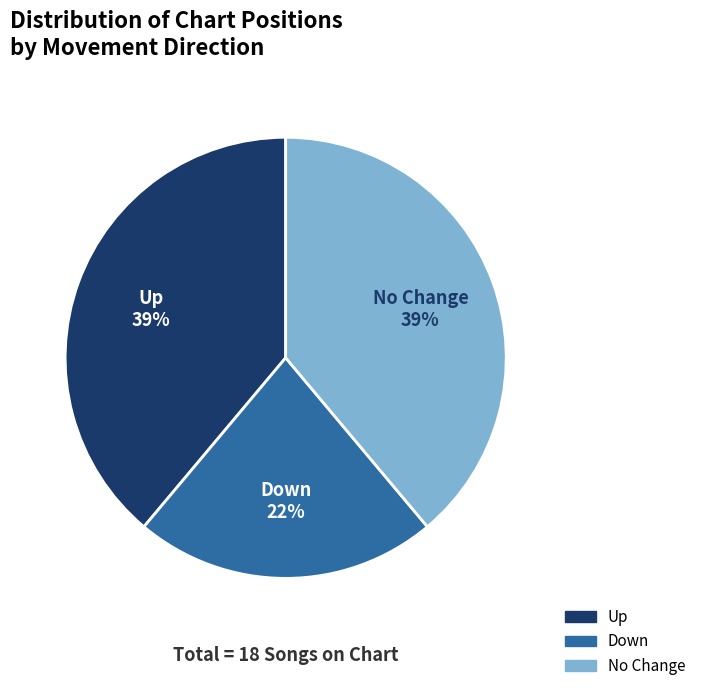

To the nearest percent, what is the difference between the largest and smallest slice percentages?

17%